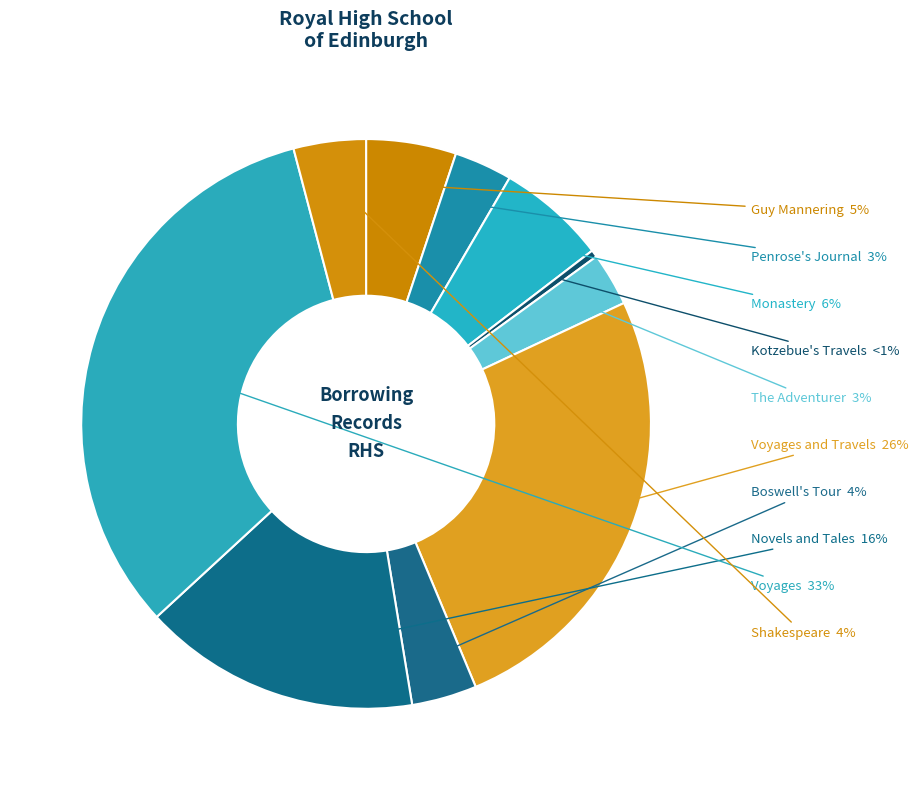

Which slice is the smallest?

Kotzebue's Travels